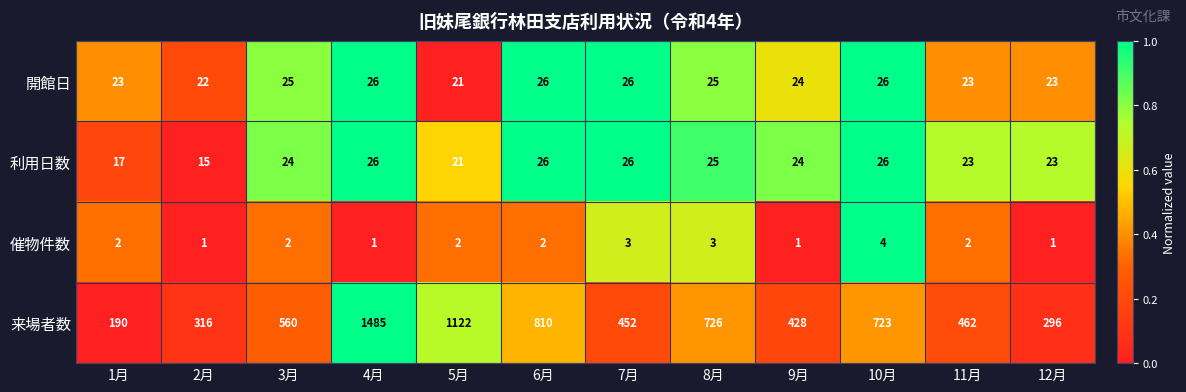

Count the number of data series in this chart.

4